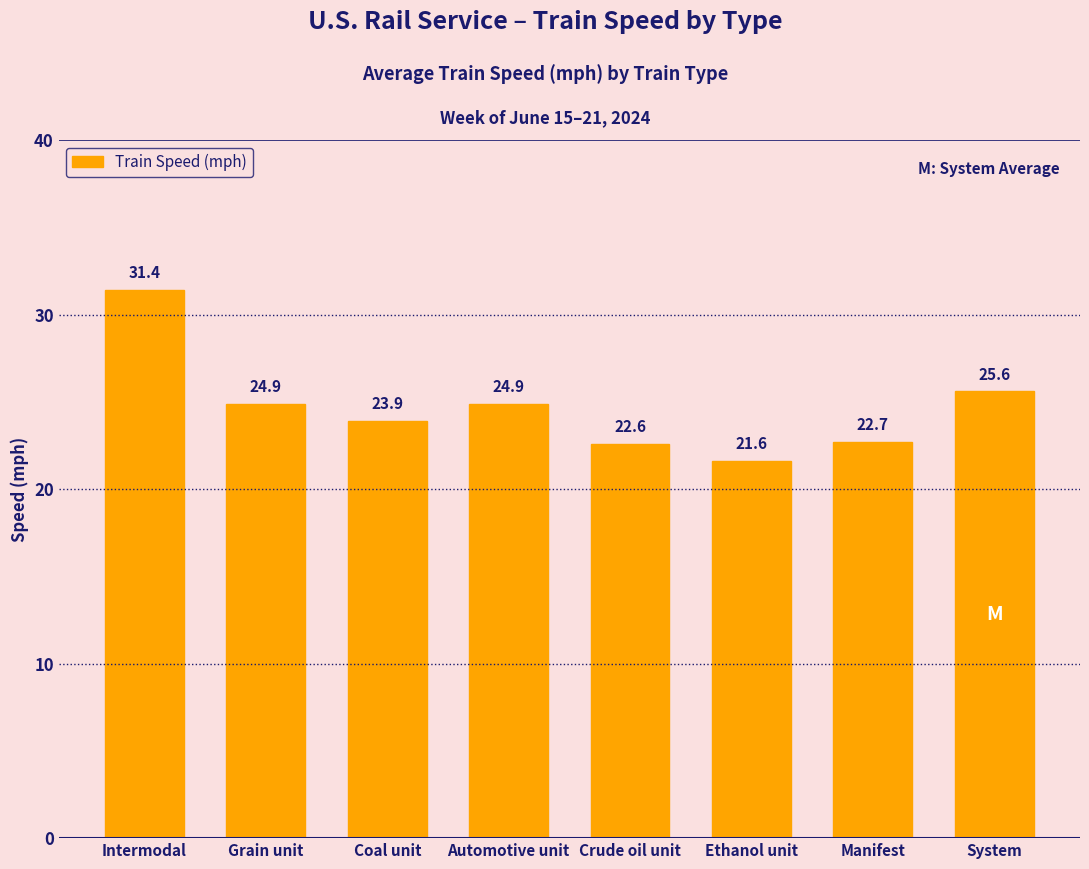

Reading left to right, what are all the values shown in this chart?

Intermodal=31.4	Grain unit=24.9	Coal unit=23.9	Automotive unit=24.9	Crude oil unit=22.6	Ethanol unit=21.6	Manifest=22.7	System=25.6